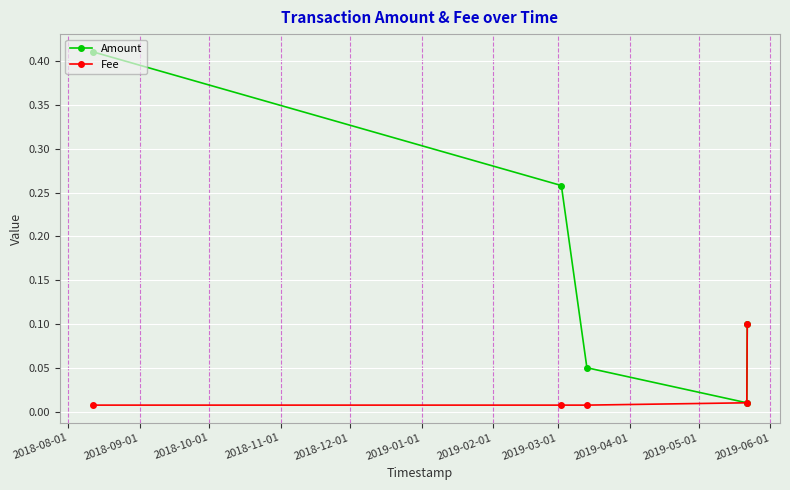

What are all the series names shown in the legend?

Amount, Fee